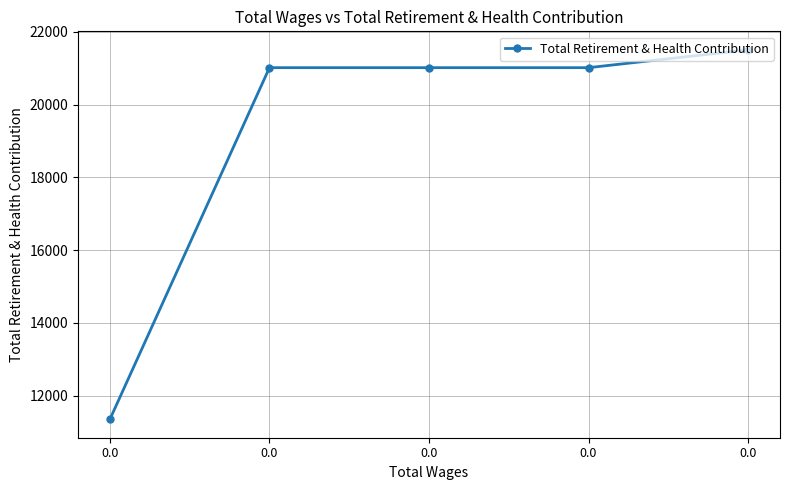

How many lines are shown in the chart?

1